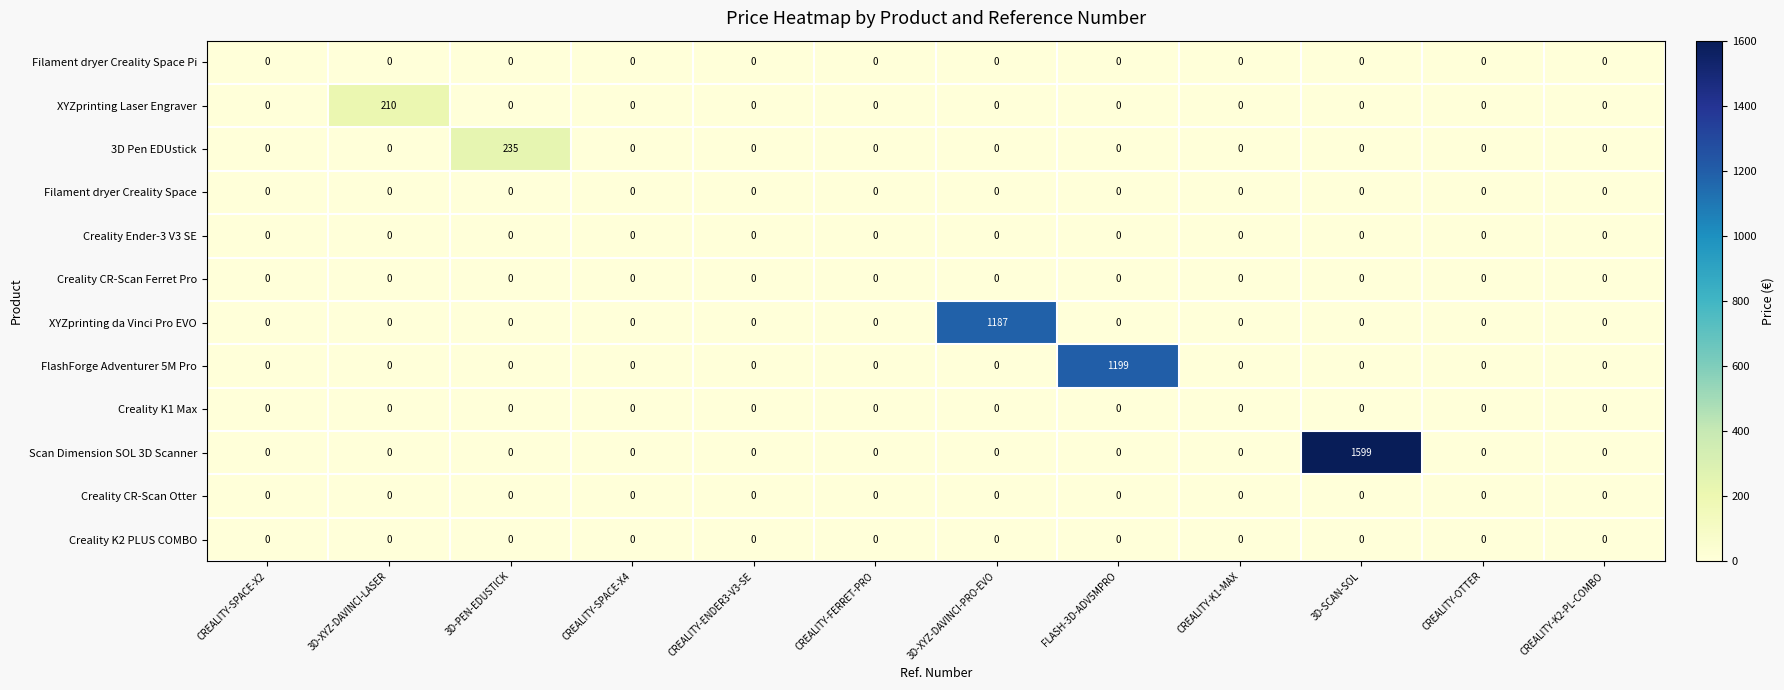

The value of Scan Dimension SOL 3D Scanner at CREALITY-SPACE-X2 is 0. True or false?

True